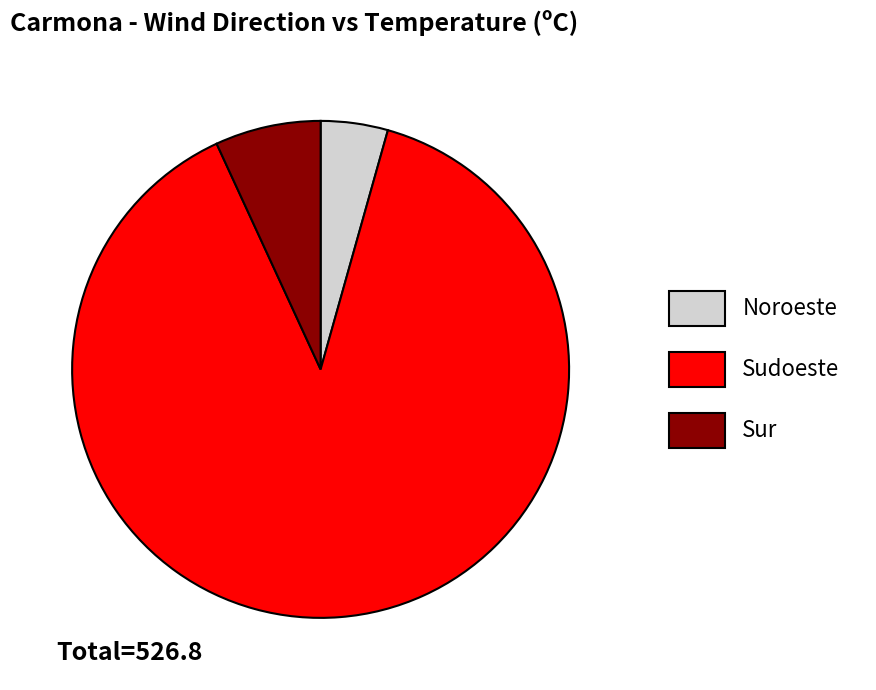

True or false: Noroeste accounts for 17% of the total.

False